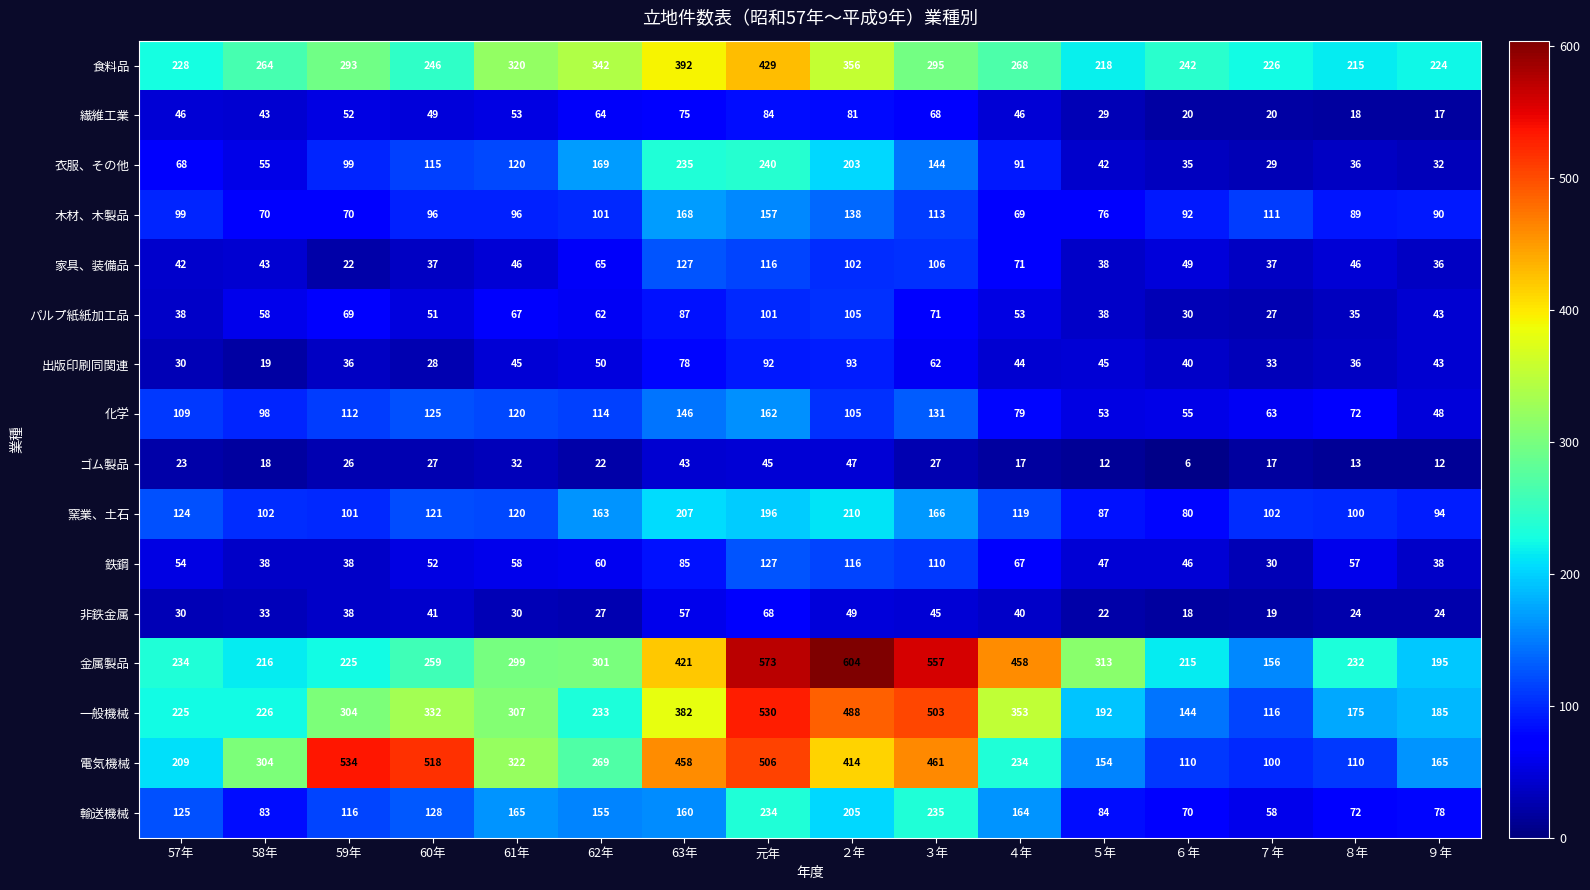

Rank the series at ４年 from lowest to highest value.

ゴム製品, 非鉄金属, 出版印刷同関連, 繊維工業, パルプ紙紙加工品, 鉄鋼, 木材、木製品, 家具、装備品, 化学, 衣服、その他, 窯業、土石, 輸送機械, 電気機械, 食料品, 一般機械, 金属製品